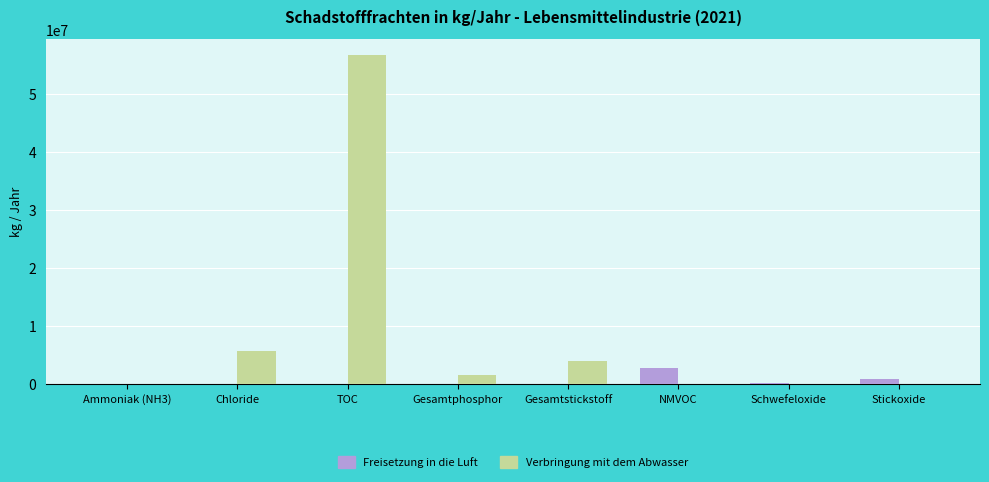

What are all the series names shown in the legend?

Freisetzung in die Luft, Verbringung mit dem Abwasser